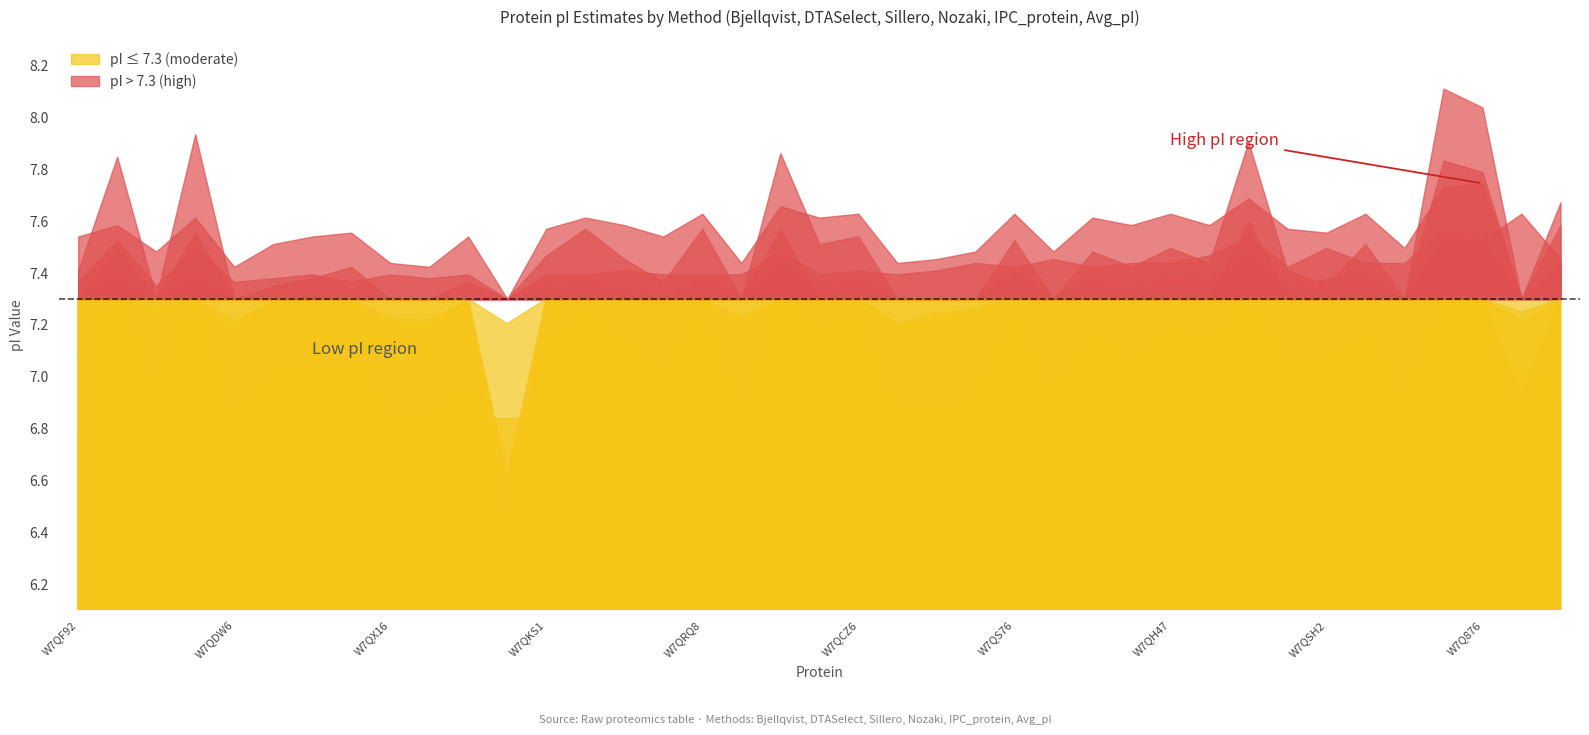

What is the total value across all series at W7QVU0?

43.3